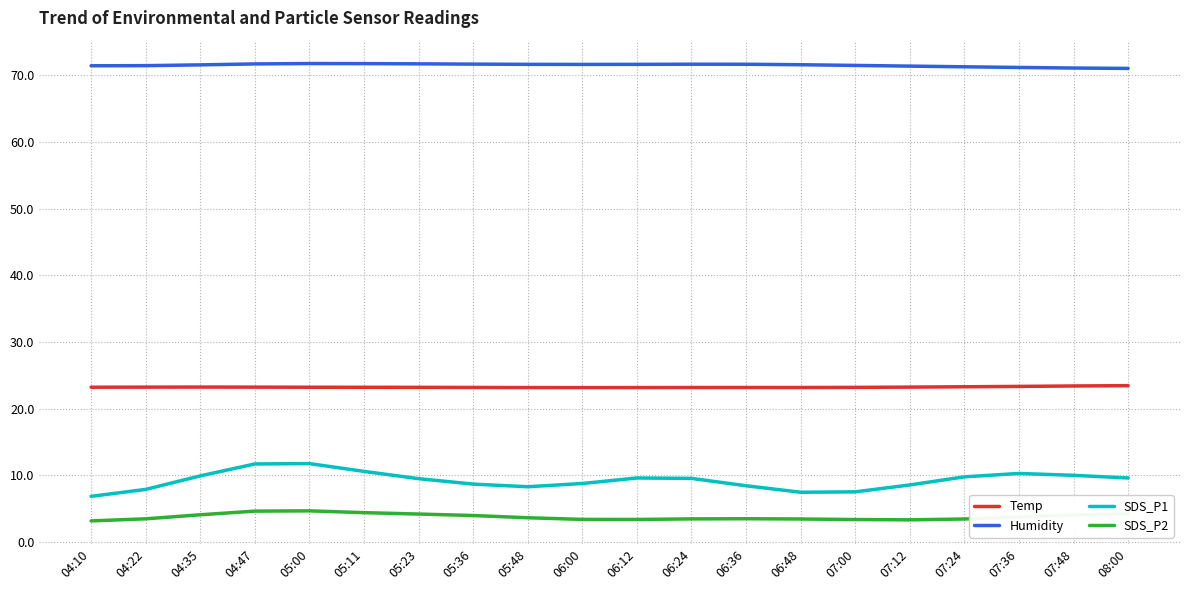

How many lines are shown in the chart?

4